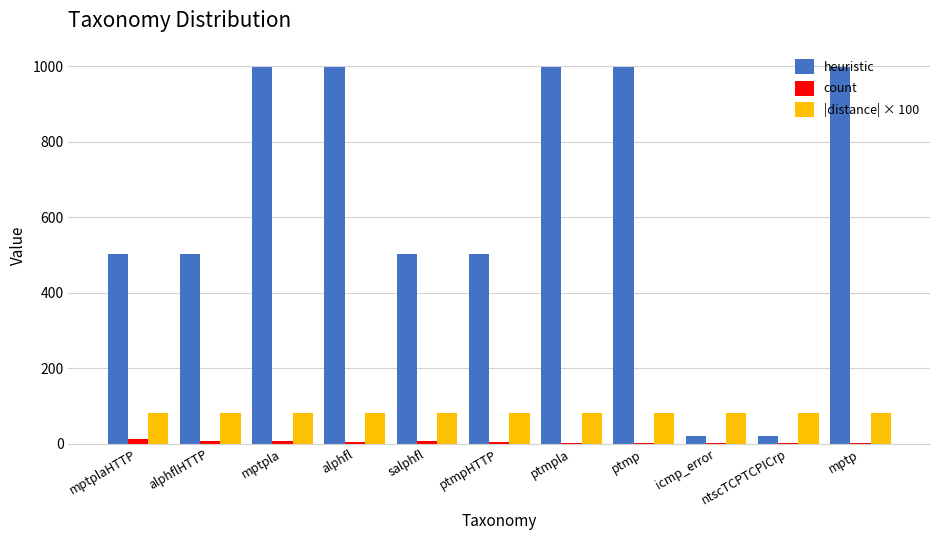

The heuristic series shows 1343.8 at mptp. True or false?

False